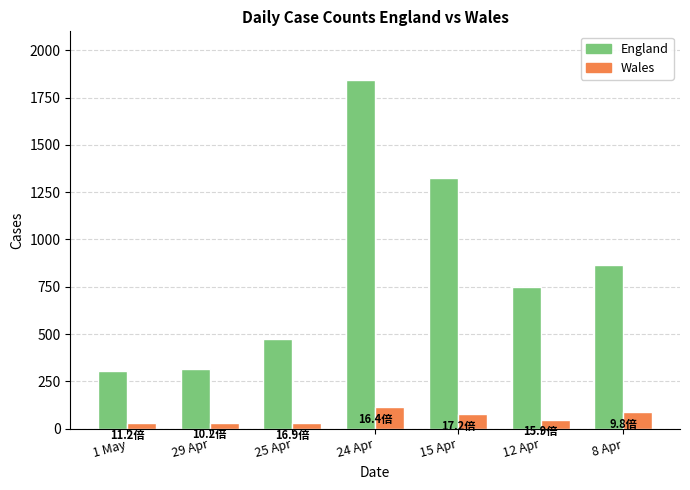

How many categories are shown in the chart?

7